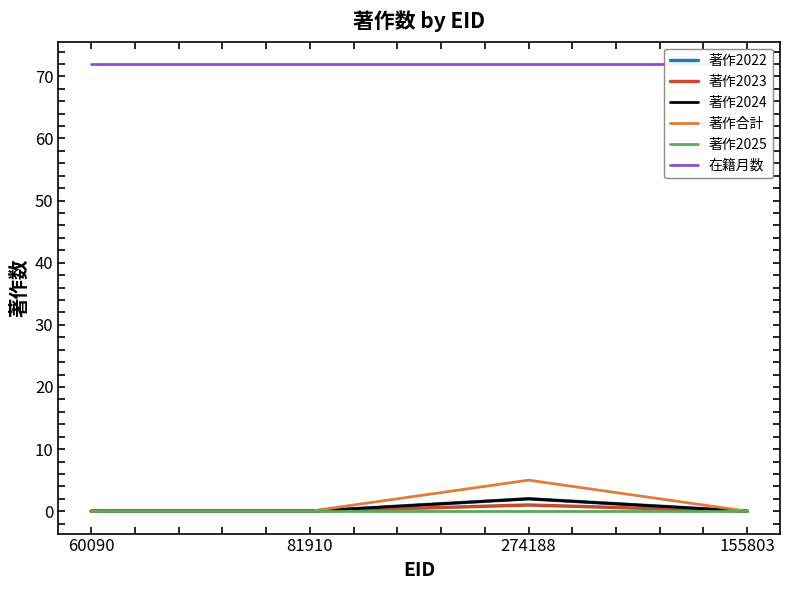

Rank the categories by 著作合計 value from lowest to highest.

60090, 81910, 155803, 274188